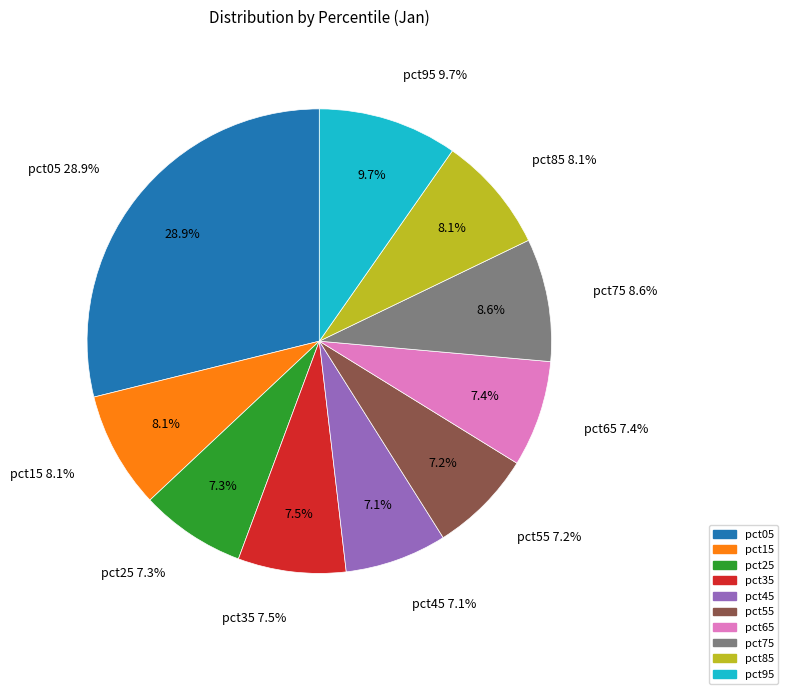

Does any single category account for the majority?

No